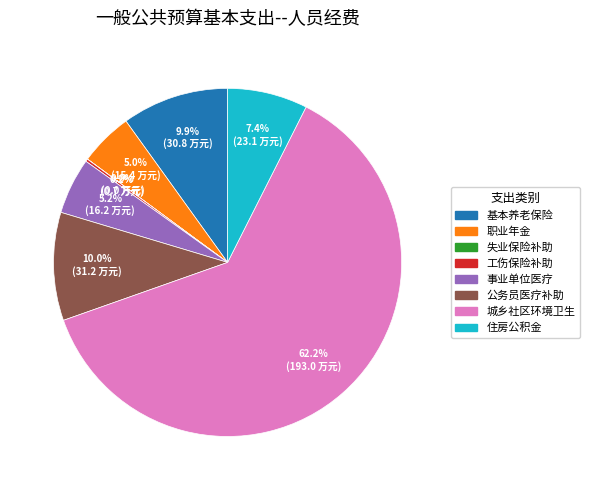

To the nearest percent, what is the average slice percentage?

12%